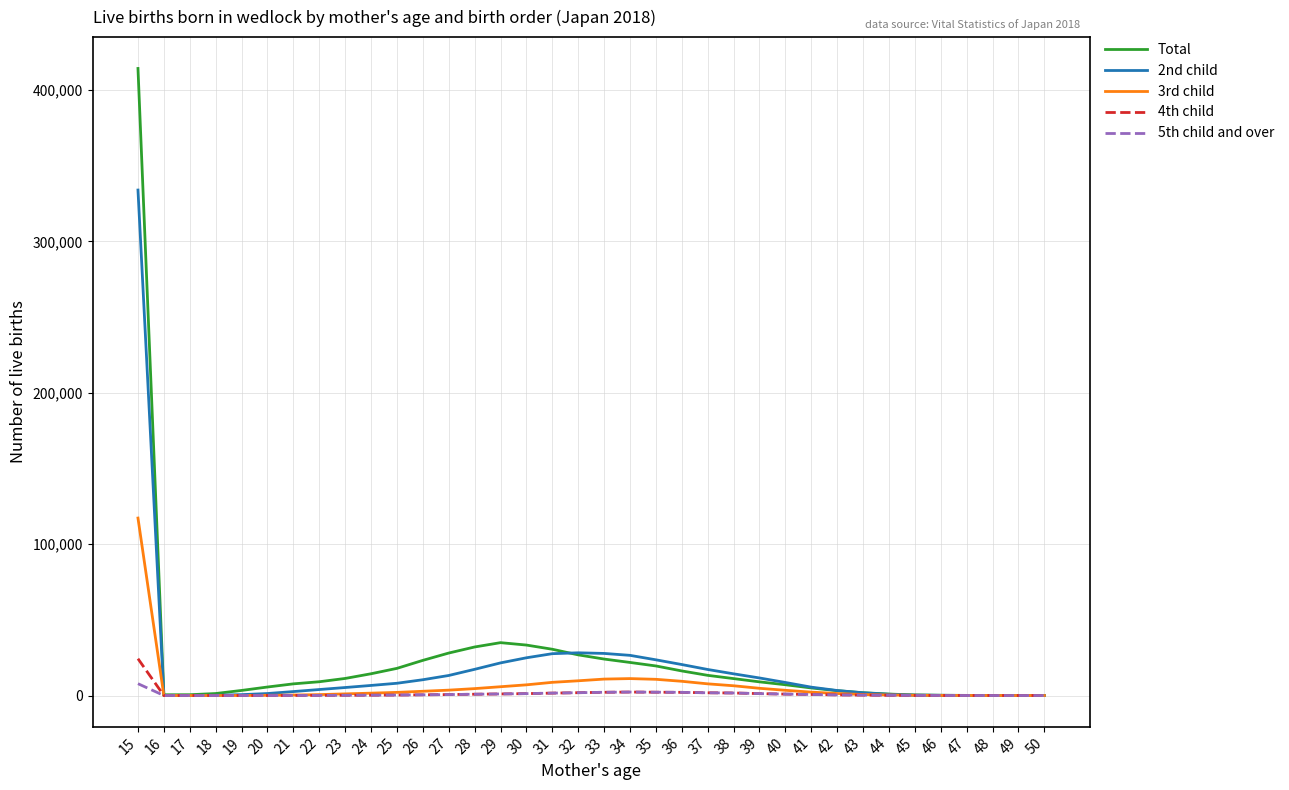

True or false: 2nd child has a value of 7 at 48.

True